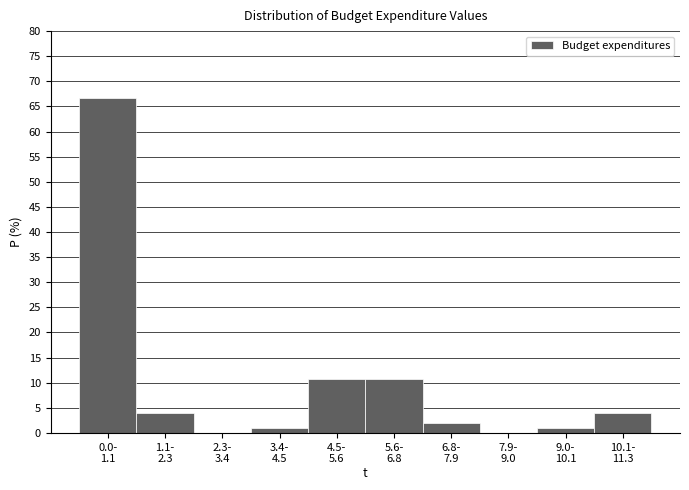

What is the sum of all values?

100.0